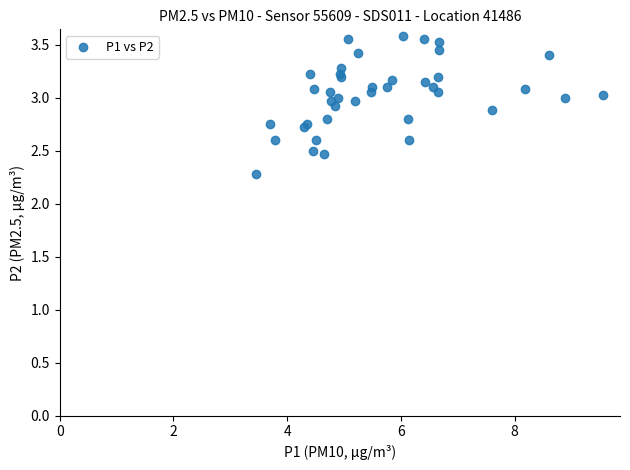

What Y value in the scatter plot is closest to 2?

2.3